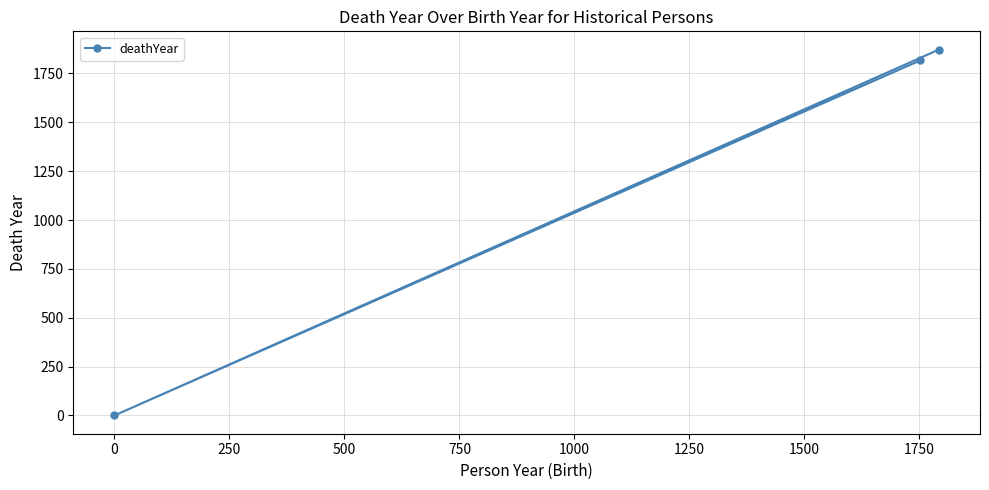

What is the greatest value displayed?

1872